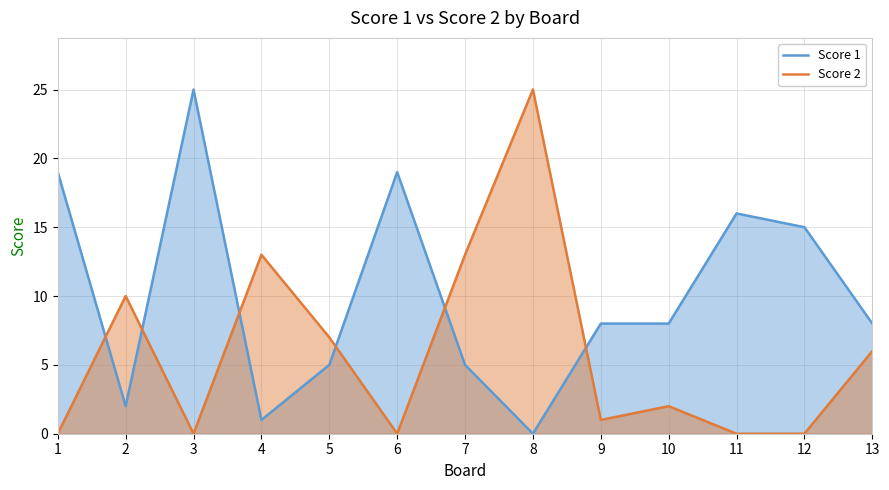

List the series in order of their peak value, lowest first.

Score 1, Score 2